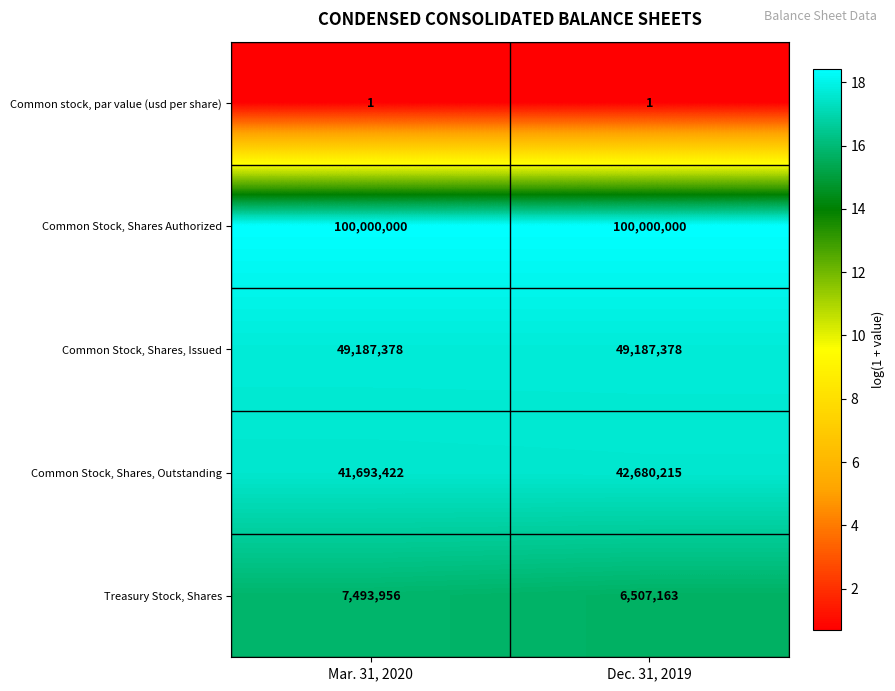

What is the smallest value displayed?

1